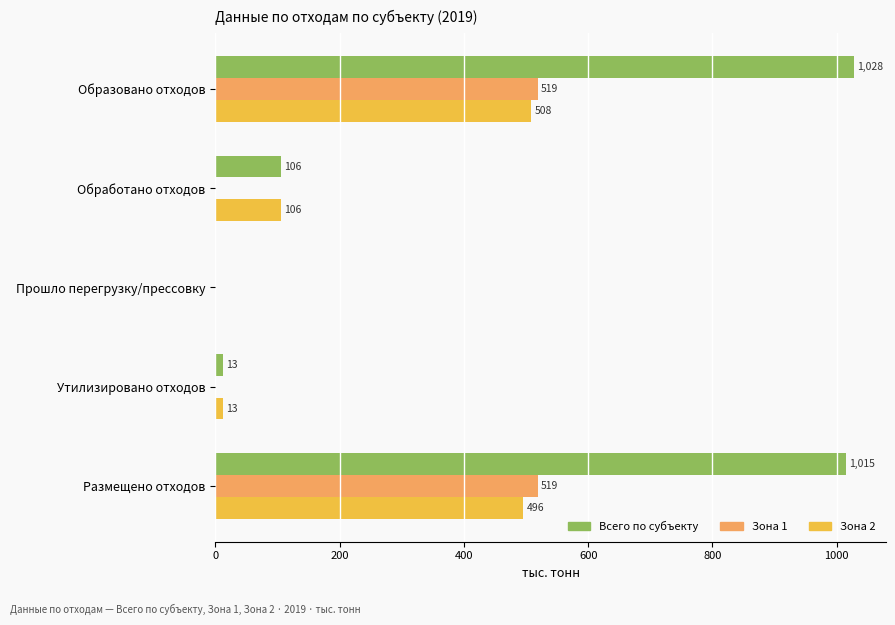

Which series changed the most between Образовано отходов and Обработано отходов?

Всего по субъекту